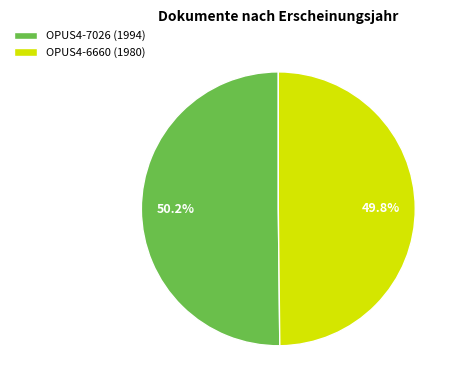

How much of the chart is everything except OPUS4-7026 (1994)?

49.8%